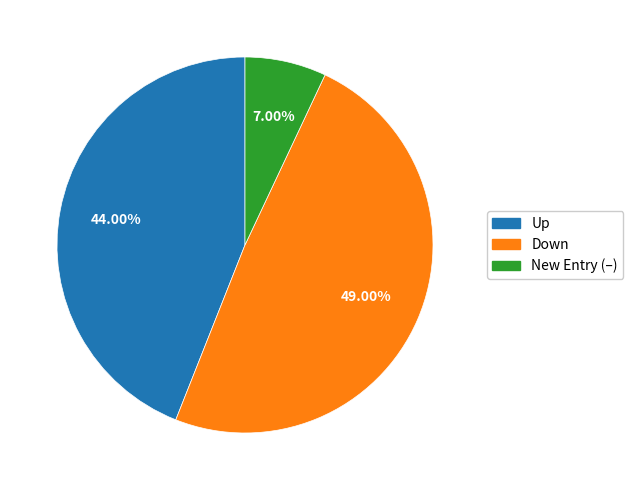

What is the ratio of the value at Down to the value at New Entry (–)?

7.0